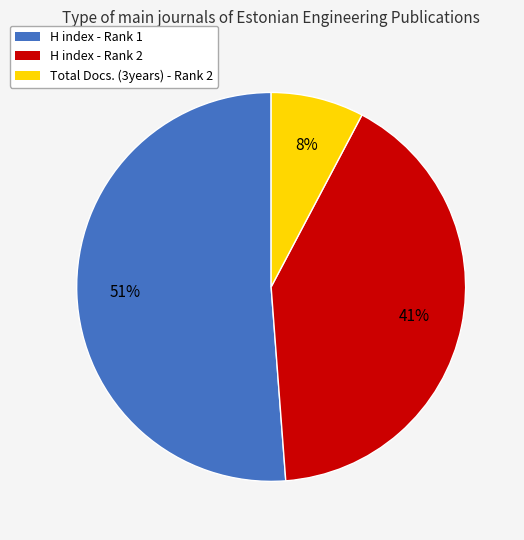

Is there a majority slice in this chart?

Yes